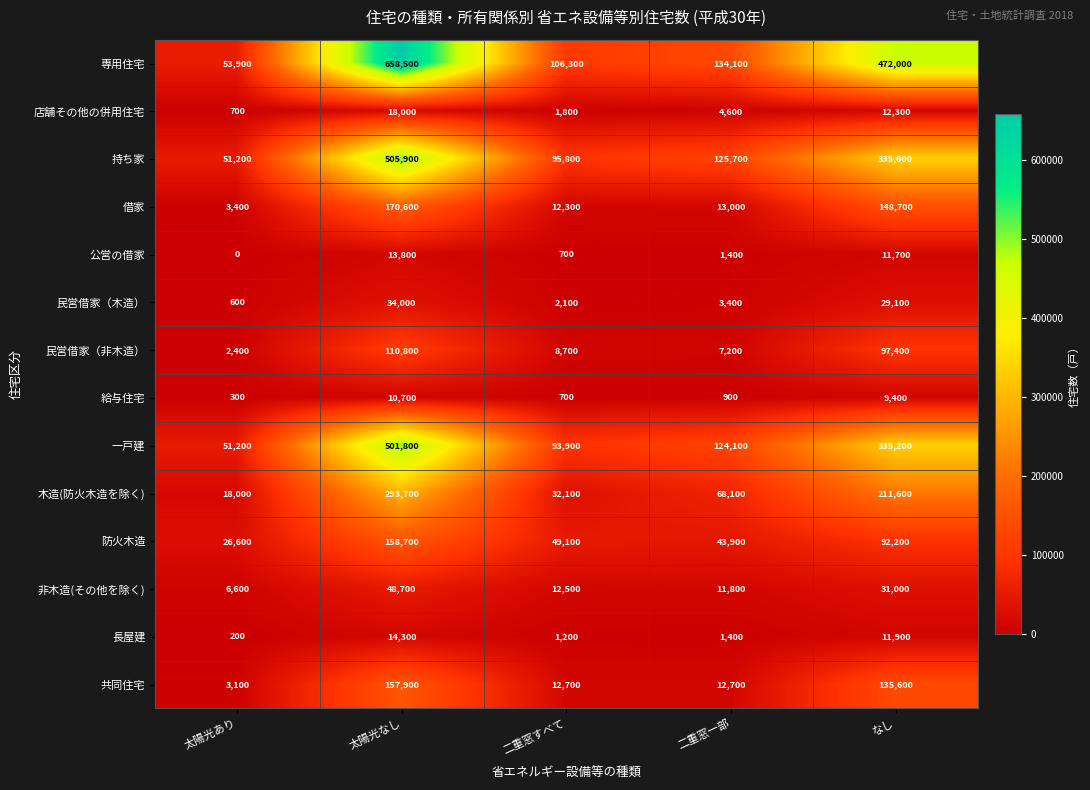

What is the greatest value displayed?

658500